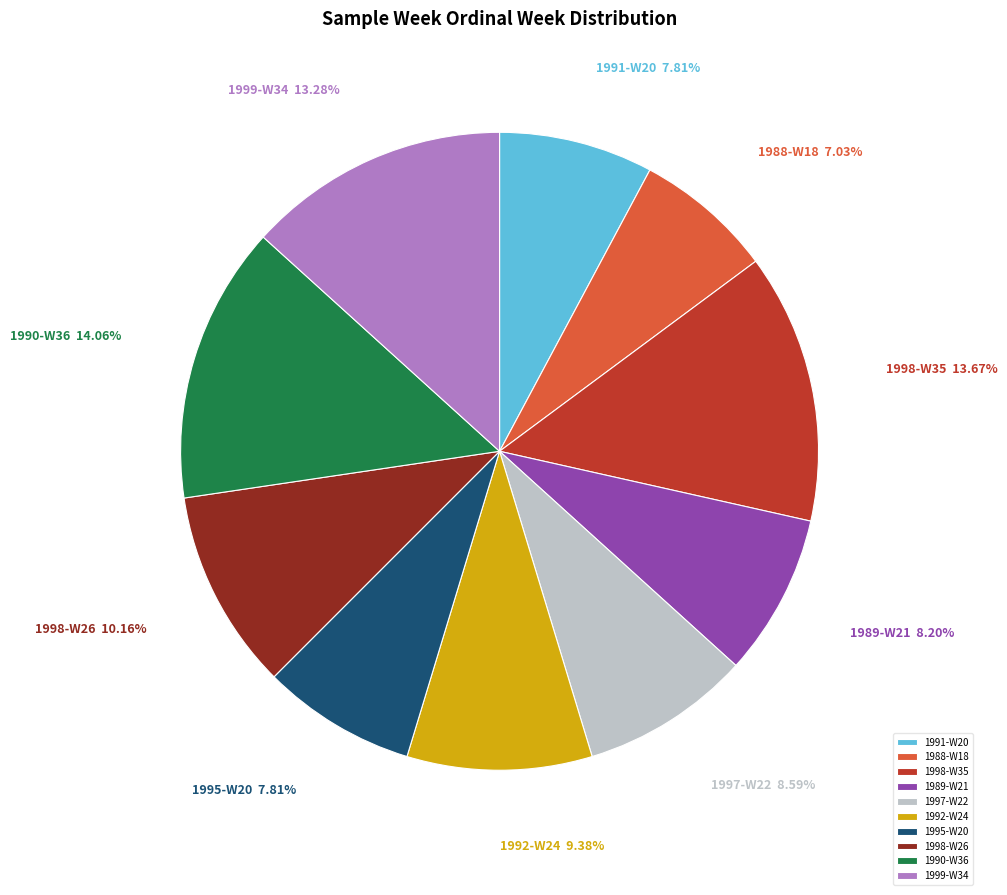

Approximately how many times larger is the value at 1998-W26 compared to 1991-W20?

1.3